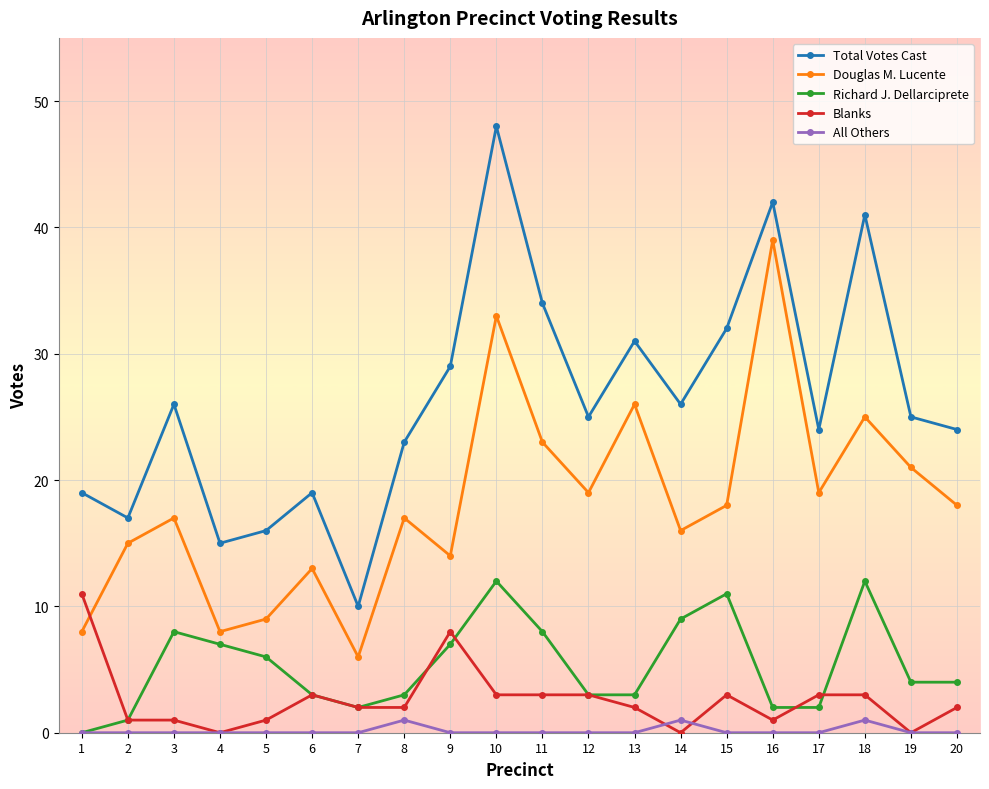

Which series changed the most between 10 and 14?

Total Votes Cast